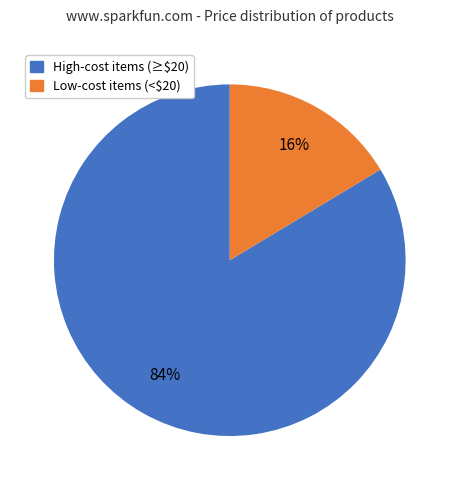

How many slices are in this pie chart?

2